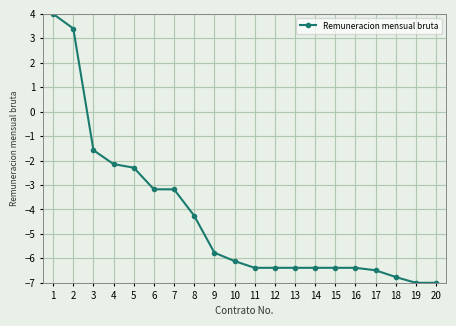

What is the average value?

-4.3